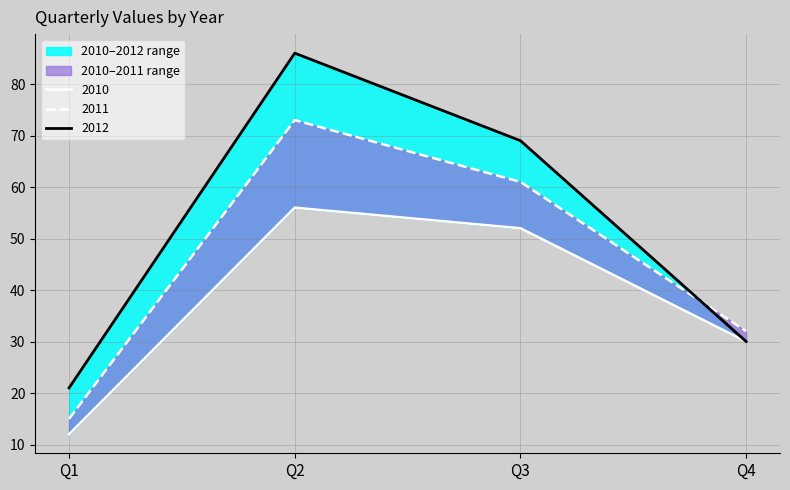

What is the spread (max minus min) of values at Q3?

17